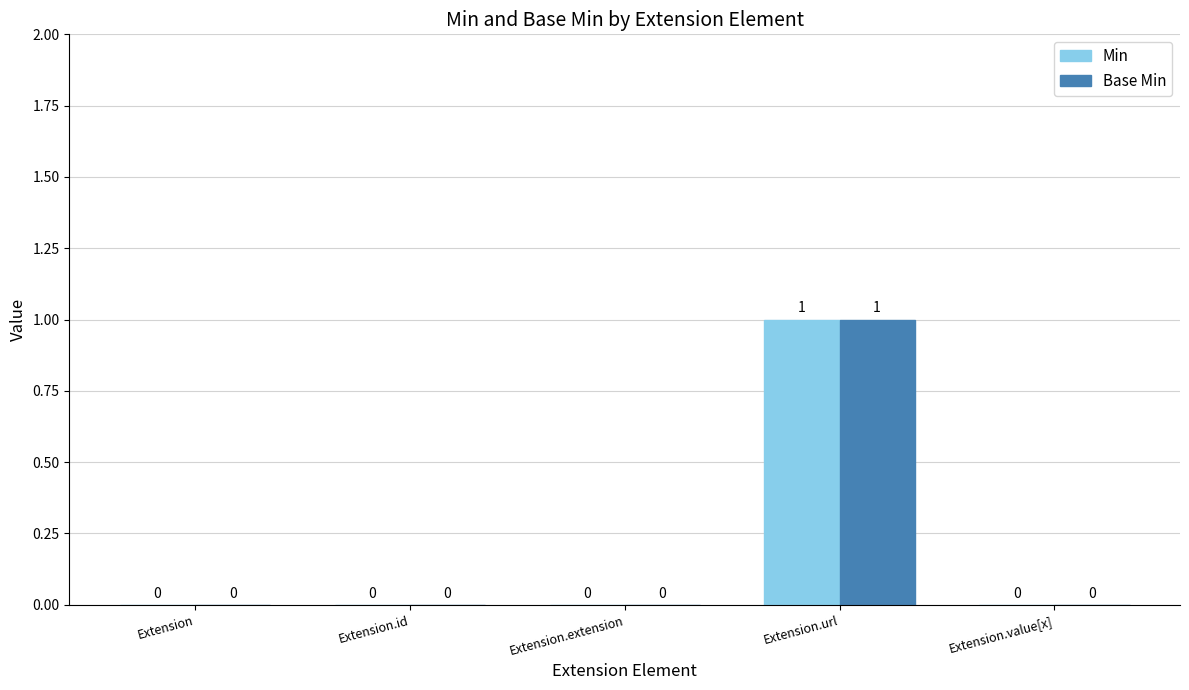

Is it true that Base Min equals 1 at Extension.url?

True